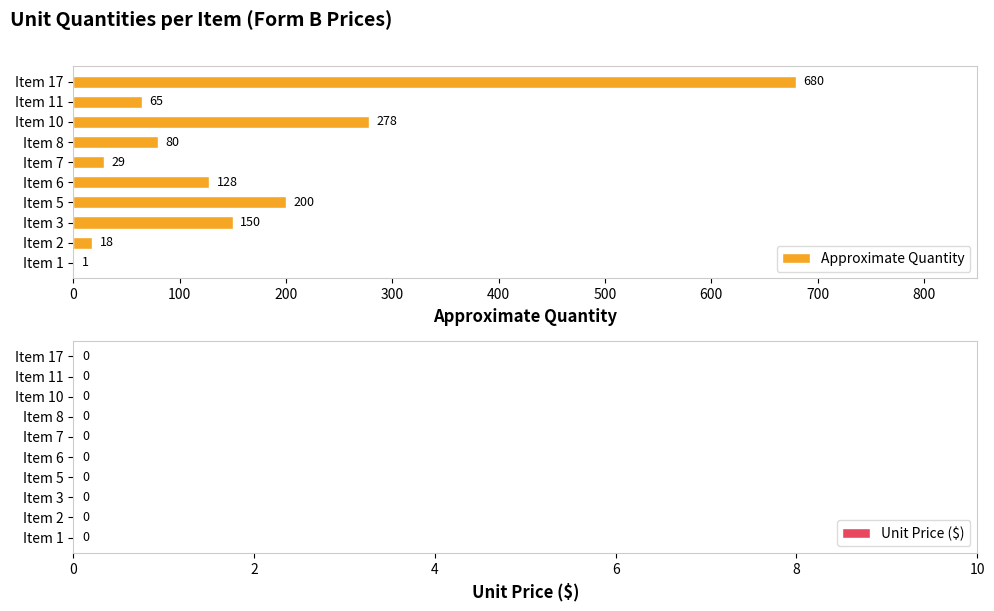

Count the number of data series in this chart.

1